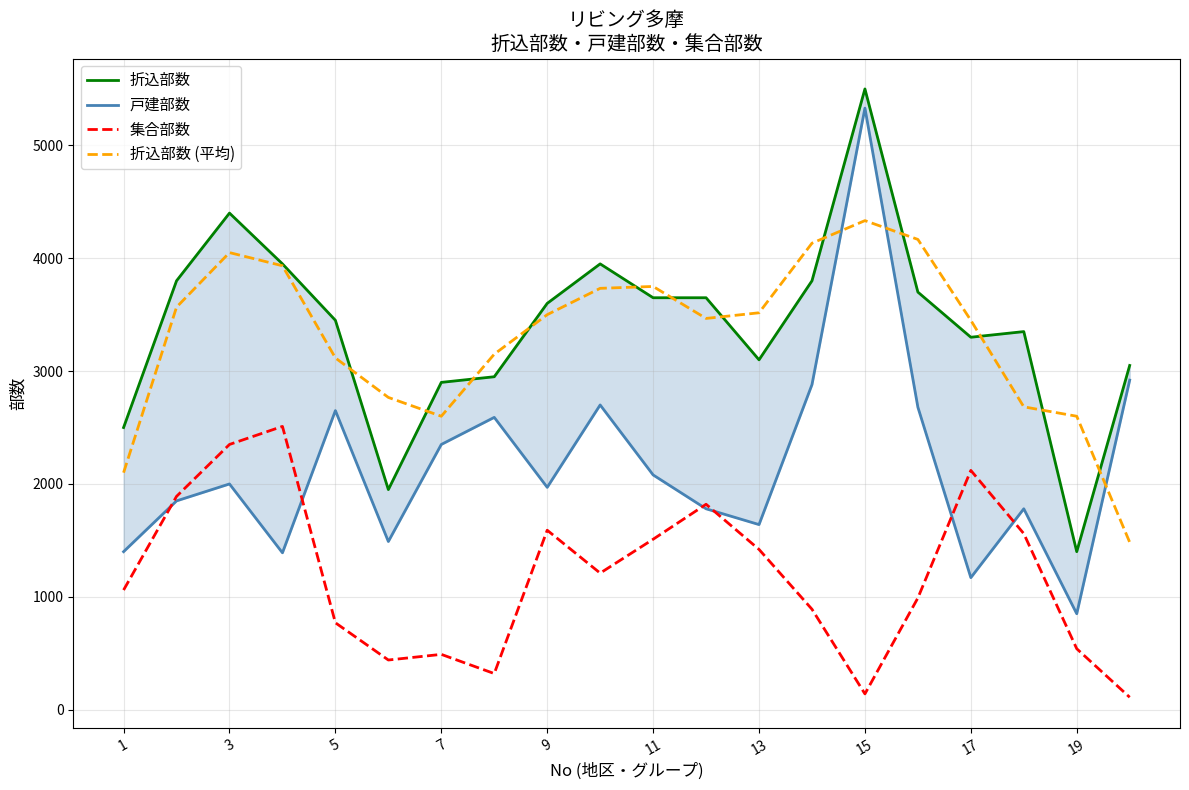

How many values in the 折込部数 series are below 3600?

10